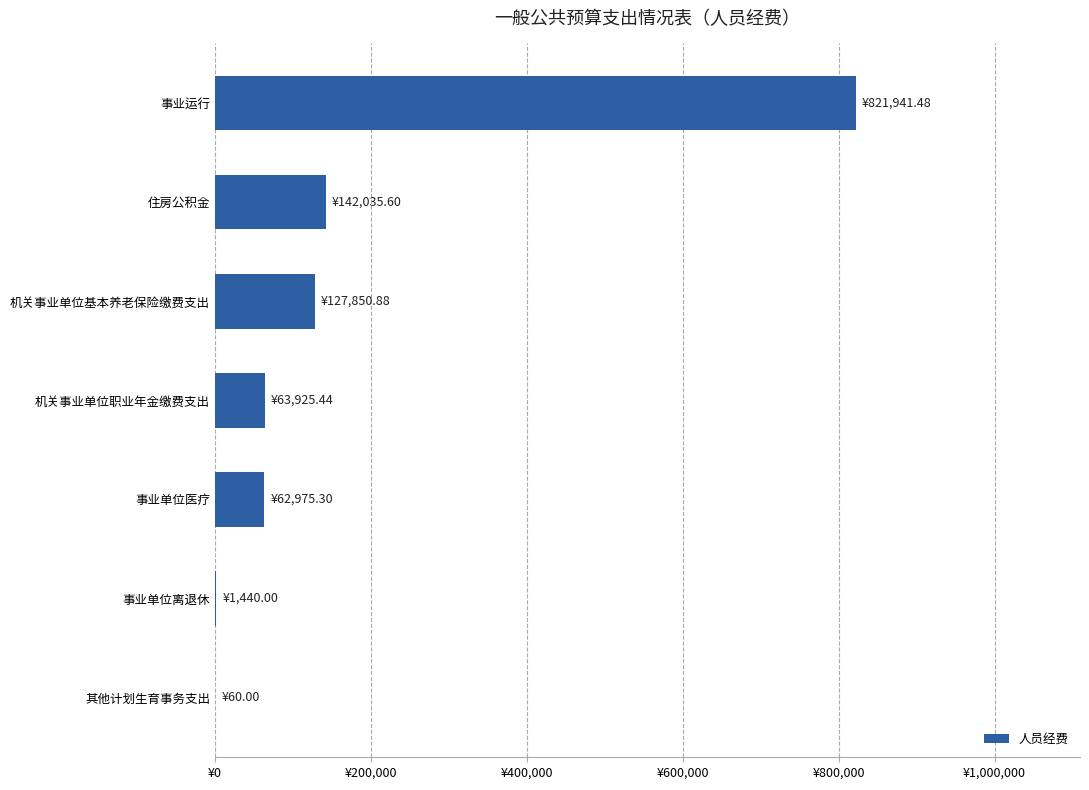

Are the bars horizontal?

Yes